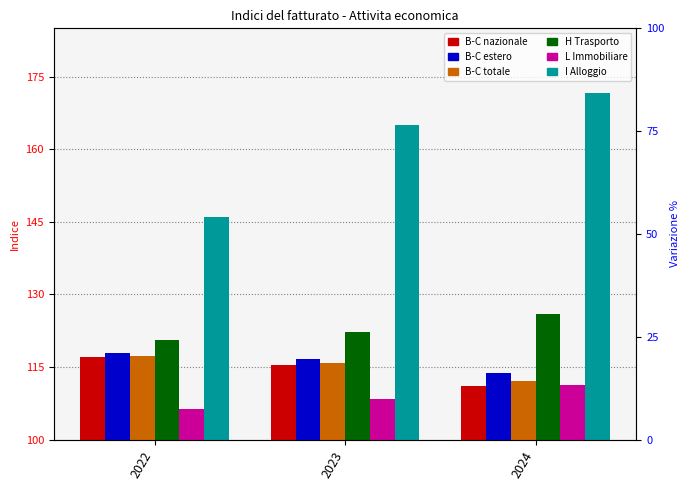

What is the minimum value for L Immobiliare?

106.4